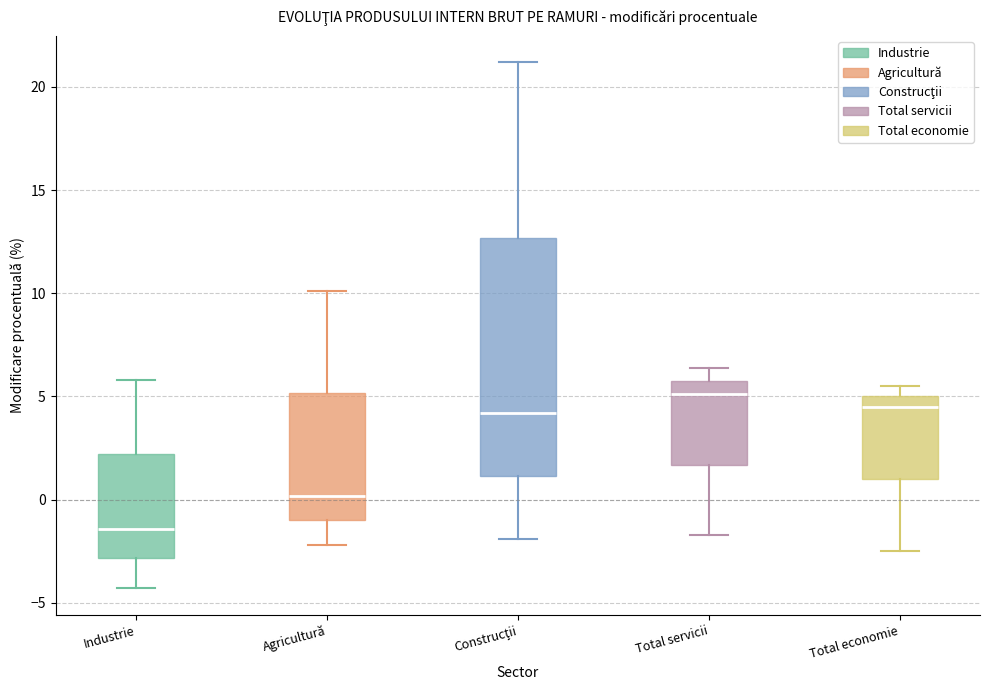

Which box's median line is the highest?

Total servicii